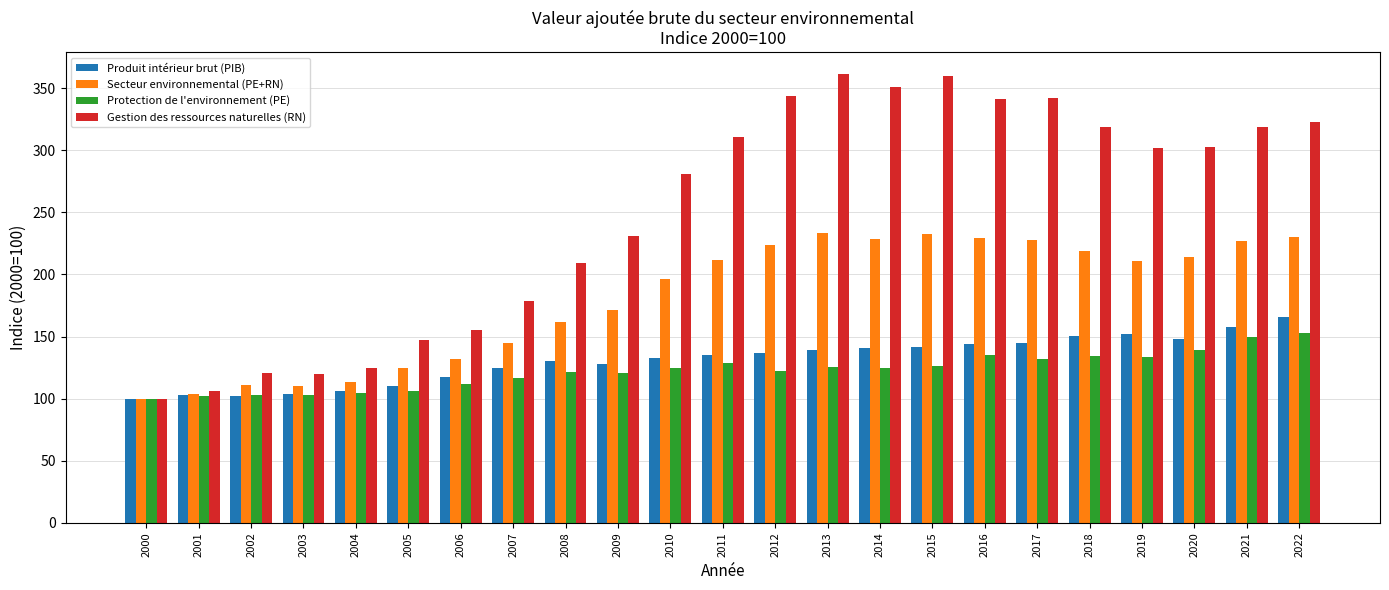

List the series in order of their peak value, highest first.

Gestion des ressources naturelles (RN), Secteur environnemental (PE+RN), Produit intérieur brut (PIB), Protection de l'environnement (PE)